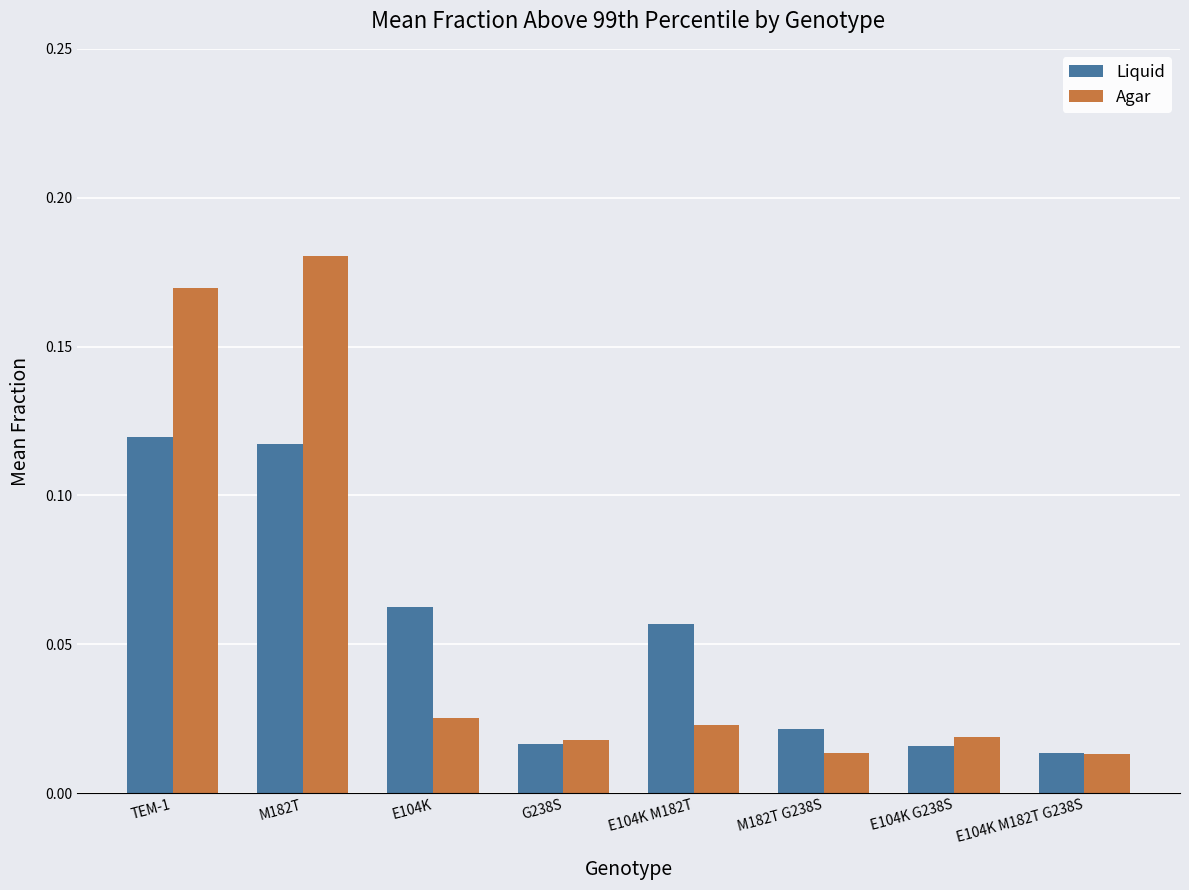

What are all the series names shown in the legend?

Liquid, Agar